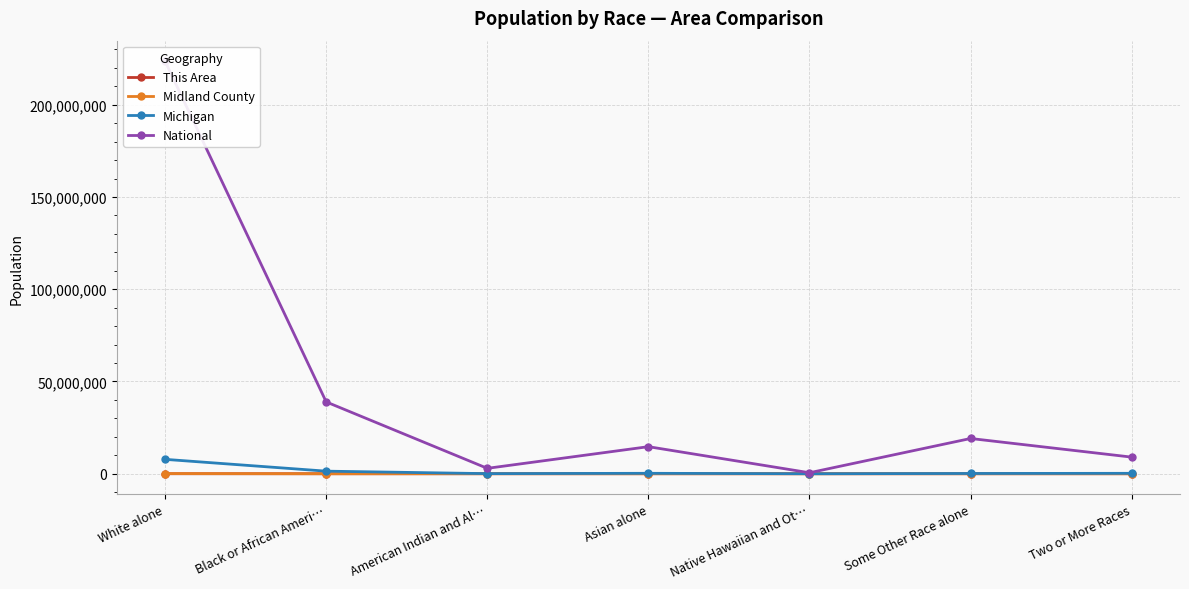

Where is the first local maximum for National?

Asian alone